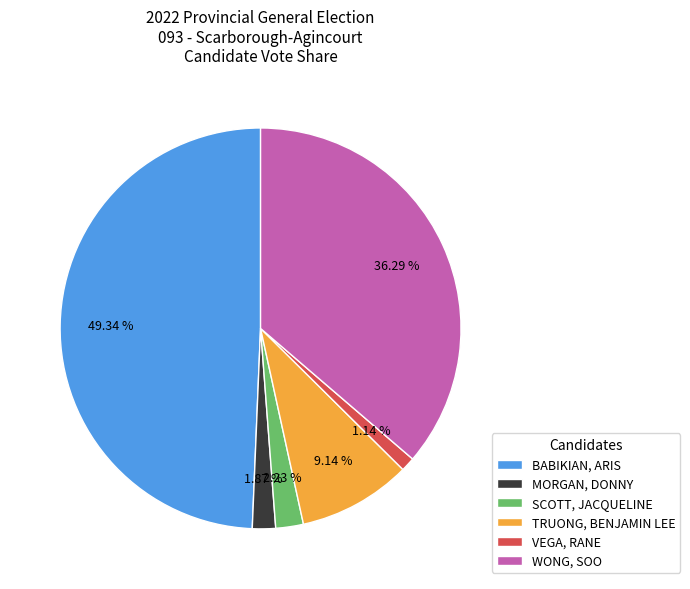

Which category has the biggest portion of the pie?

BABIKIAN, ARIS